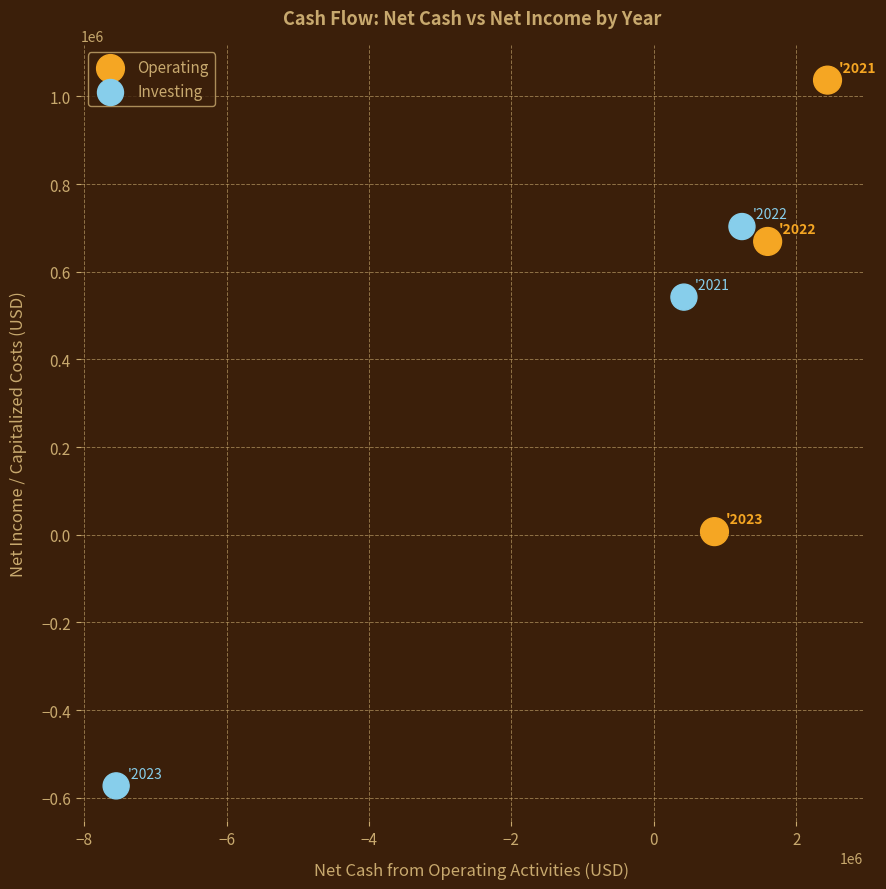

Which series contains the lowest Y value?

Investing